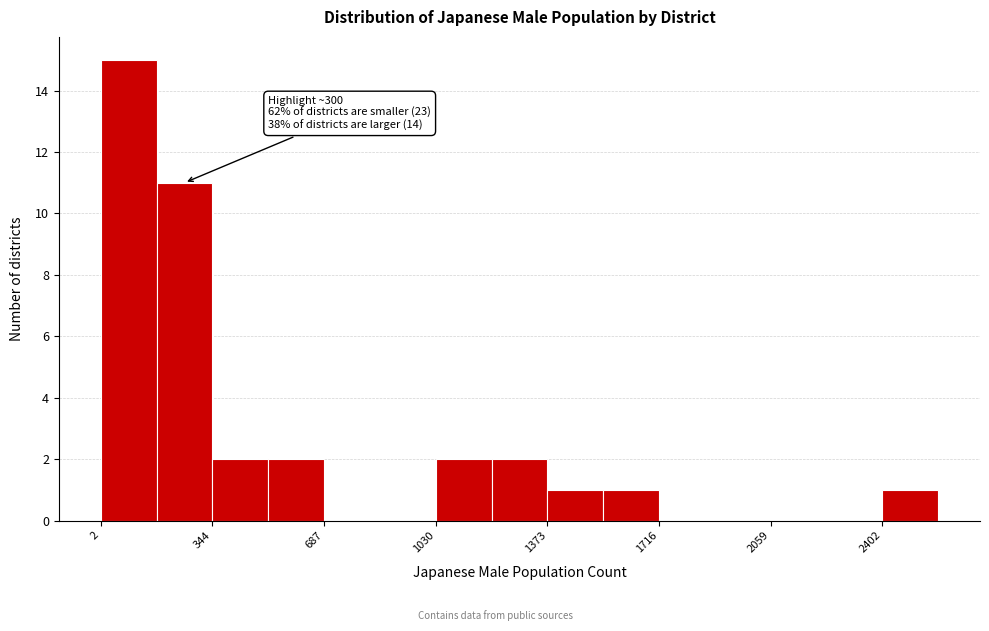

Read against the x-axis, roughly where is the centre of the tallest bar?

100